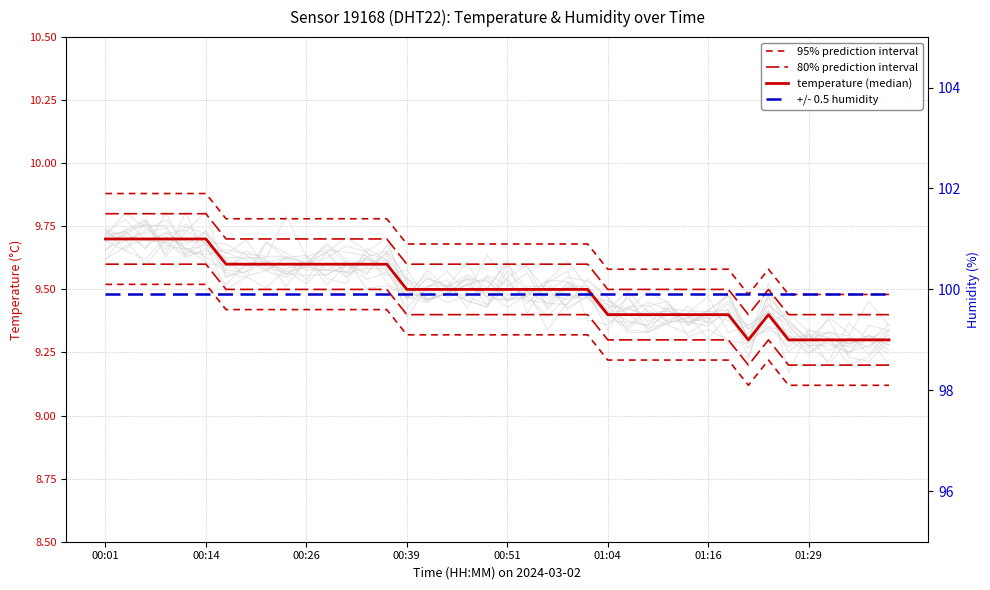

The 95% prediction interval series shows 6.4 at 21. True or false?

False